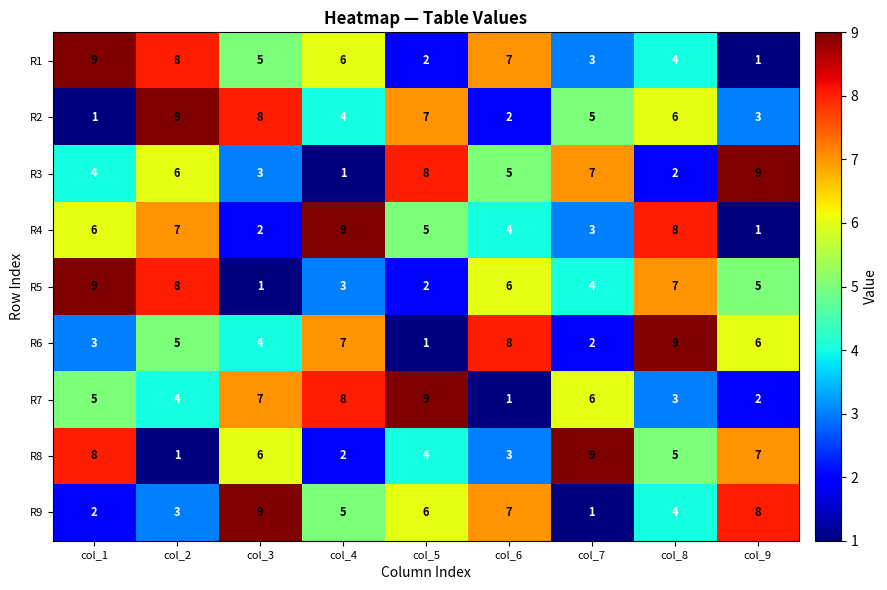

What is the difference between the highest and lowest values at col_2?

8